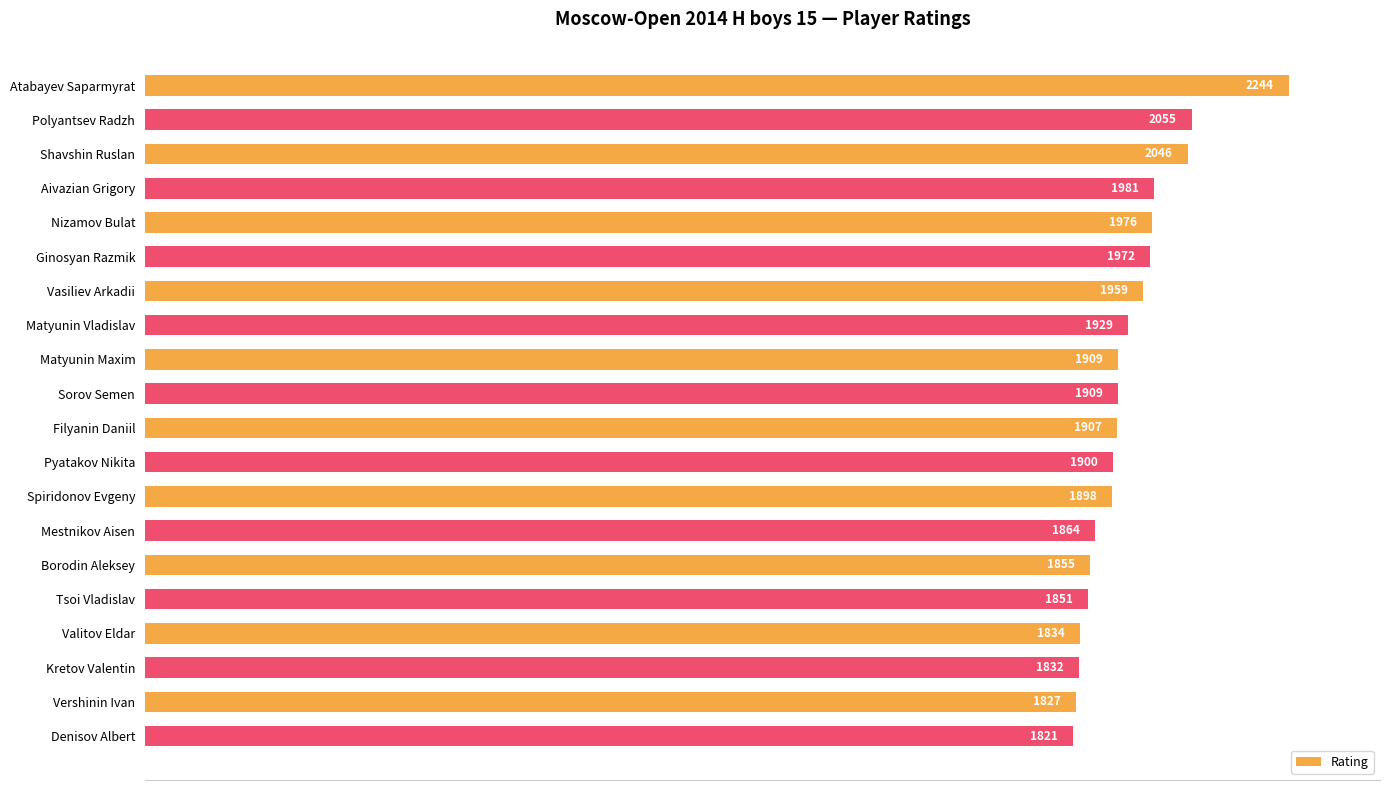

How many data points does each series have?

20